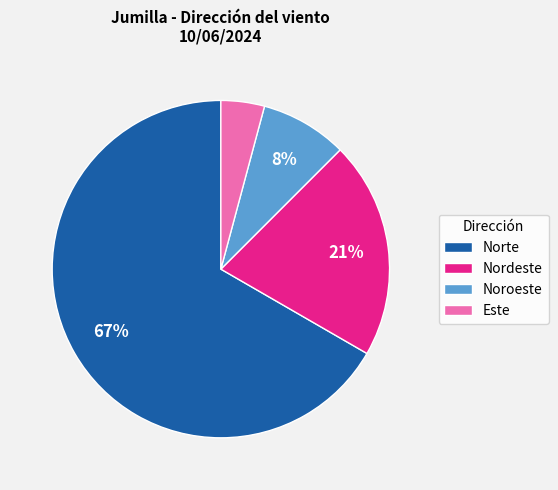

To the nearest percent, what portion does Este represent?

4%